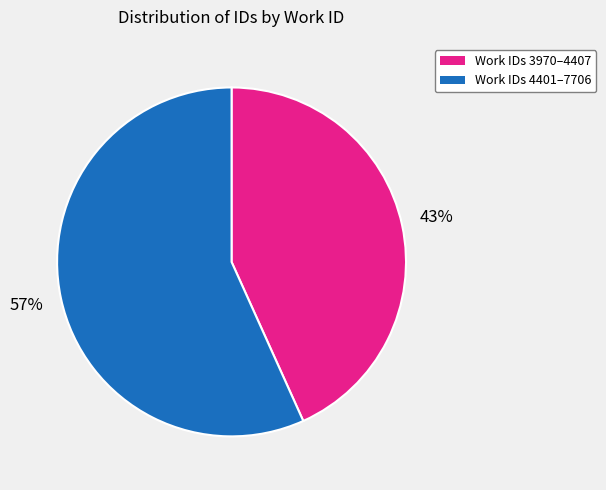

Does any single category account for the majority?

Yes